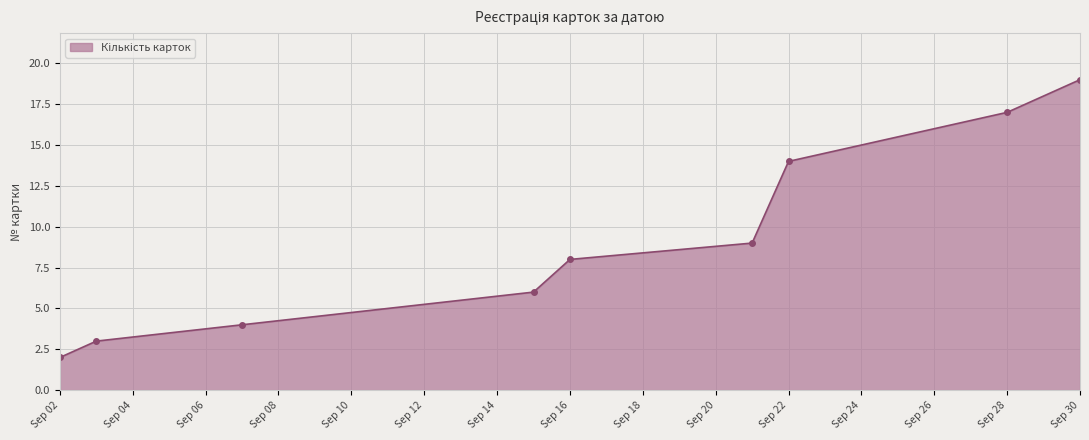

True or false: there are more than 1 points higher than both neighbors.

False